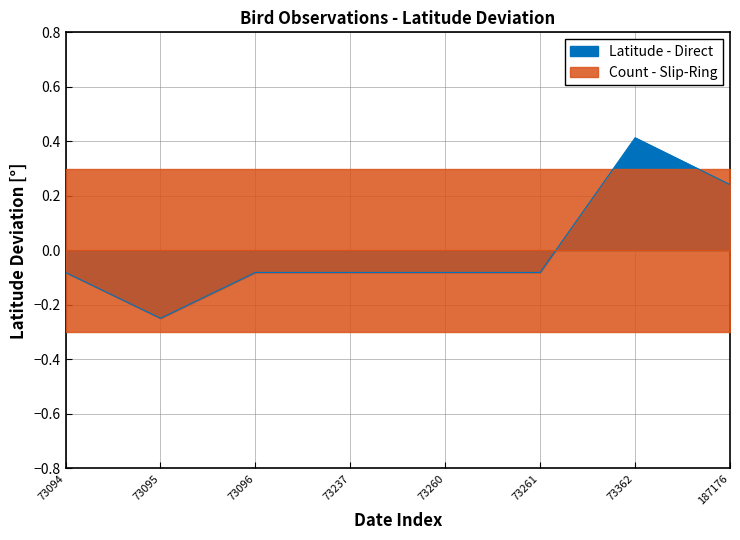

How many values are above zero?

2